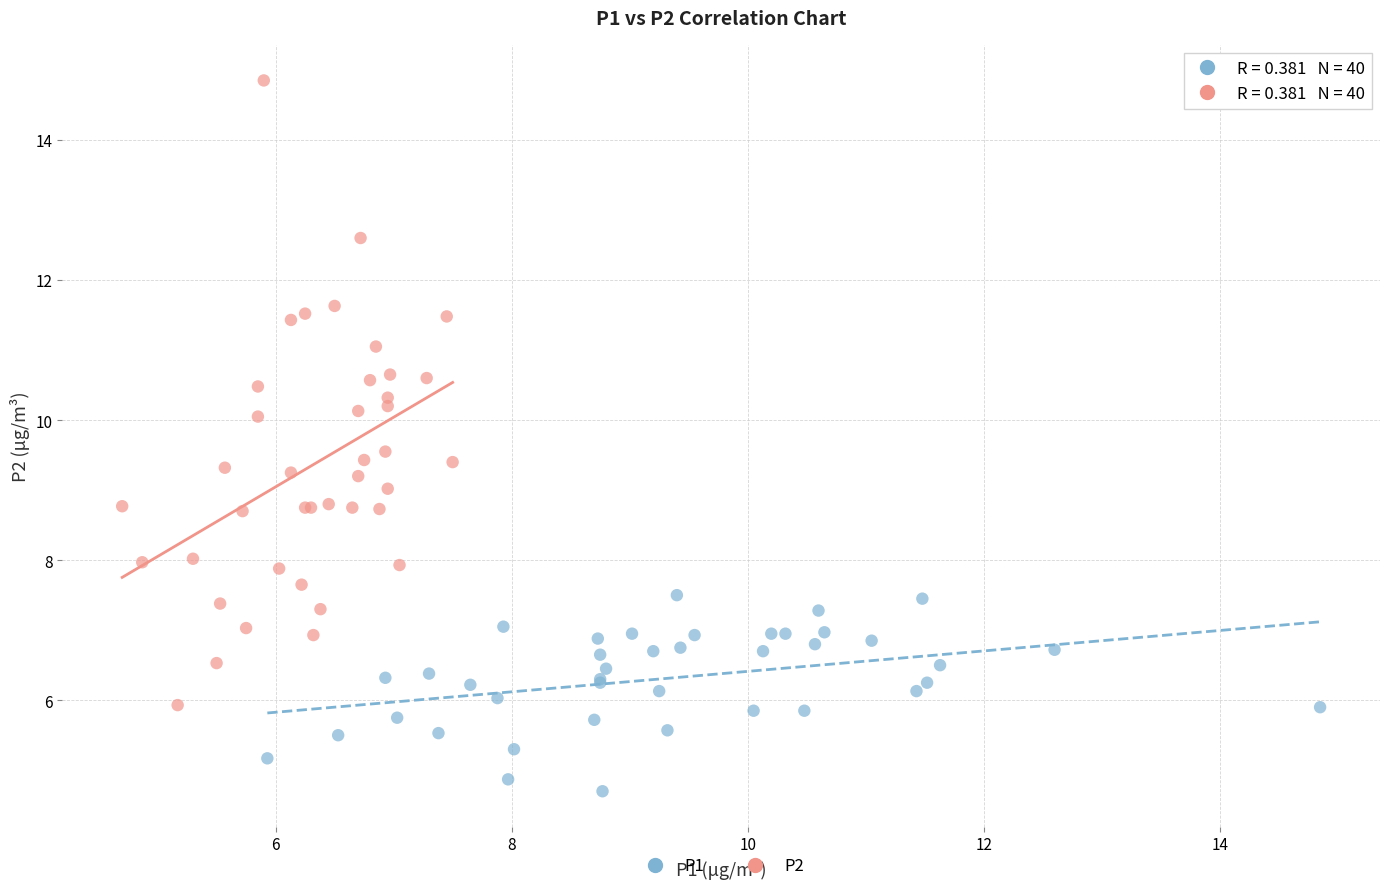

What are all the series names shown in the legend?

P1, P2